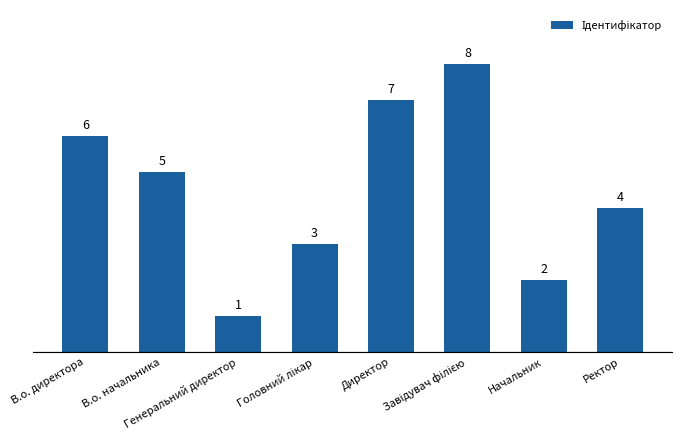

True or false: the data shows 1 at Начальник.

False